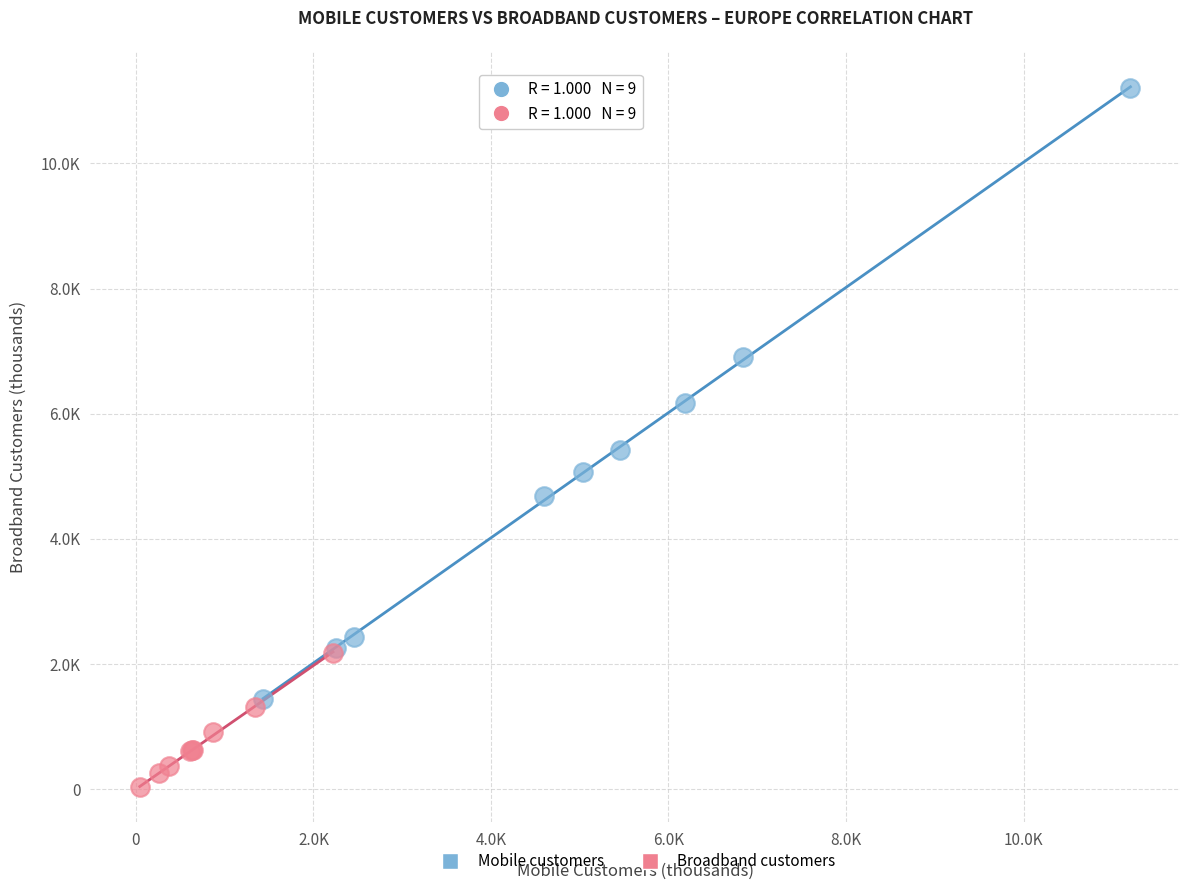

Which series contains the highest Y value?

Mobile customers